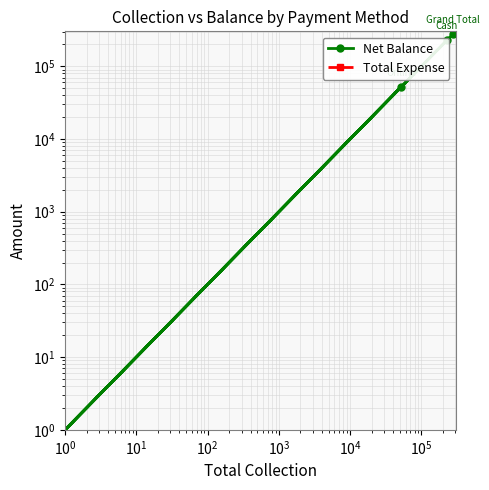

True or false: Net Balance and Total Expense cross at least once.

False